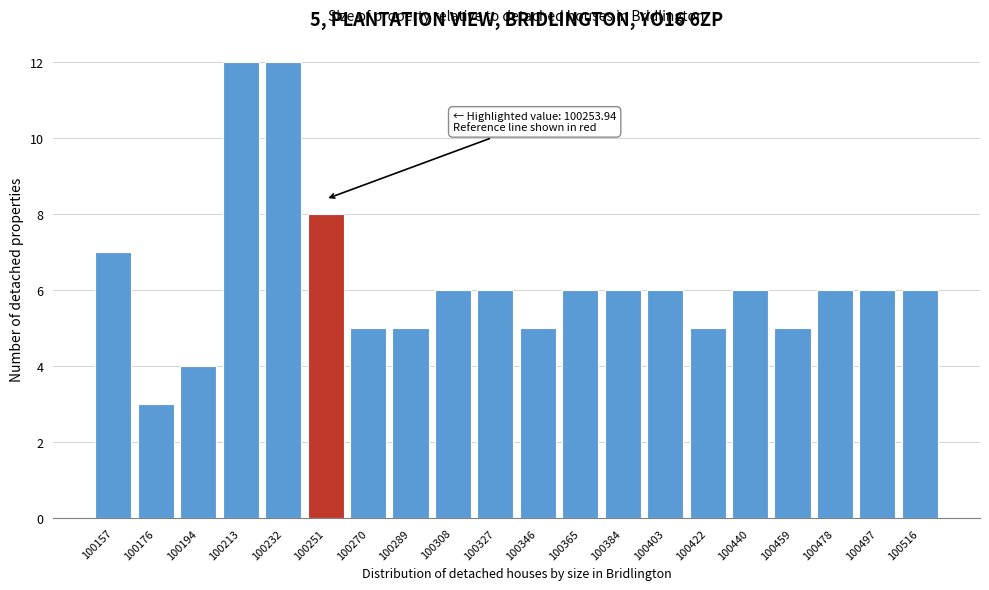

Reading right to left, list all the values displayed in this chart.

100516=6	100497=6	100478=6	100459=5	100440=6	100422=5	100403=6	100384=6	100365=6	100346=5	100327=6	100308=6	100289=5	100270=5	100251=8	100232=12	100213=12	100194=4	100176=3	100157=7